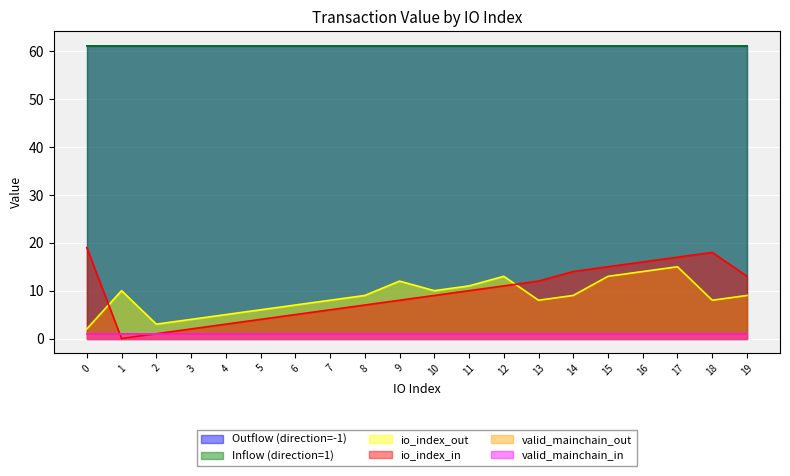

Reading left to right, what are all the values shown in this chart?

Outflow (direction=-1): 61.2	61.2	61.2	61.2	61.2	61.2	61.2	61.2	61.2	61.2	61.2	61.2	61.2	61.2	61.2	61.2	61.2	61.2	61.2	61.2
Inflow (direction=1): 61.2	61.2	61.2	61.2	61.2	61.2	61.2	61.2	61.2	61.2	61.2	61.2	61.2	61.2	61.2	61.2	61.2	61.2	61.2	61.2
io_index_out: 2.0	10.0	3.0	4.0	5.0	6.0	7.0	8.0	9.0	12.0	10.0	11.0	13.0	8.0	9.0	13.0	14.0	15.0	8.0	9.0
io_index_in: 19.0	0.0	1.0	2.0	3.0	4.0	5.0	6.0	7.0	8.0	9.0	10.0	11.0	12.0	14.0	15.0	16.0	17.0	18.0	13.0
valid_mainchain_out: 1.0	1.0	1.0	1.0	1.0	1.0	1.0	1.0	1.0	1.0	1.0	1.0	1.0	1.0	1.0	1.0	1.0	1.0	1.0	1.0
valid_mainchain_in: 1.0	1.0	1.0	1.0	1.0	1.0	1.0	1.0	1.0	1.0	1.0	1.0	1.0	1.0	1.0	1.0	1.0	1.0	1.0	1.0